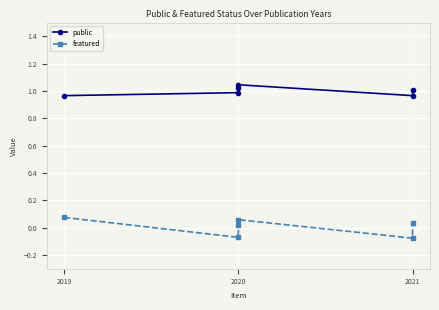

How many lines are shown in the chart?

2